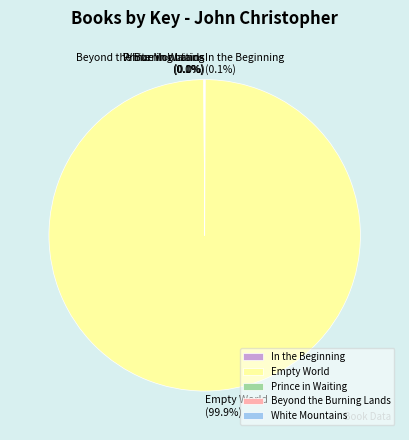

Which category accounts for the majority?

Empty World